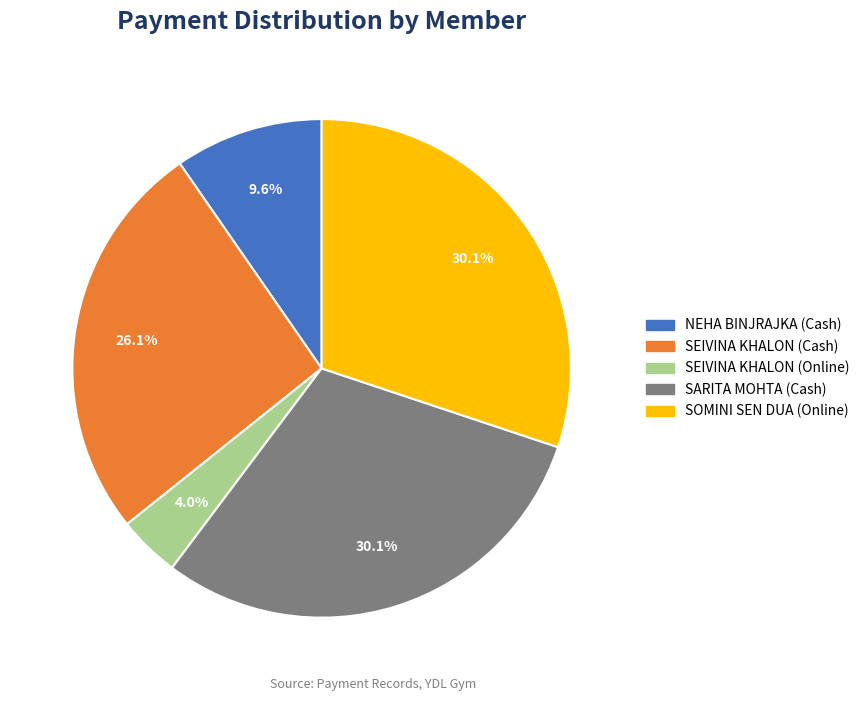

To the nearest percent, what is the difference between the SEIVINA KHALON (Online) and SOMINI SEN DUA (Online) slice percentages?

26%